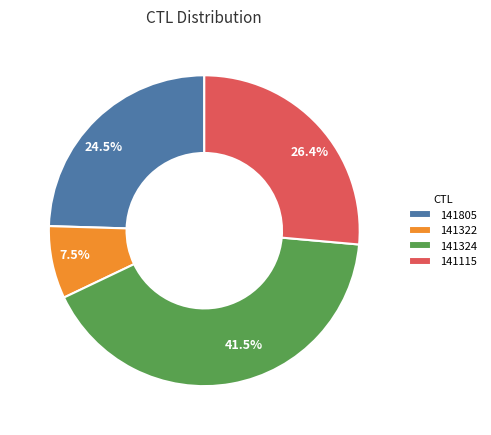

What percentage is NOT represented by 141322?

92.5%